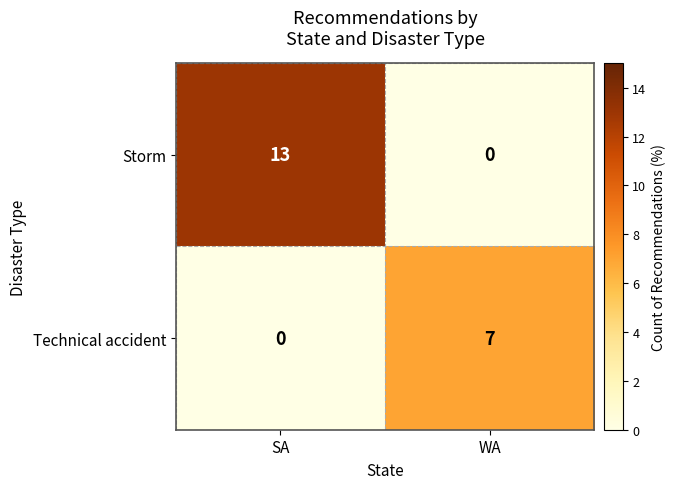

Reading left to right, transcribe all the data shown in this chart.

Storm: 13	0
Technical accident: 0	7